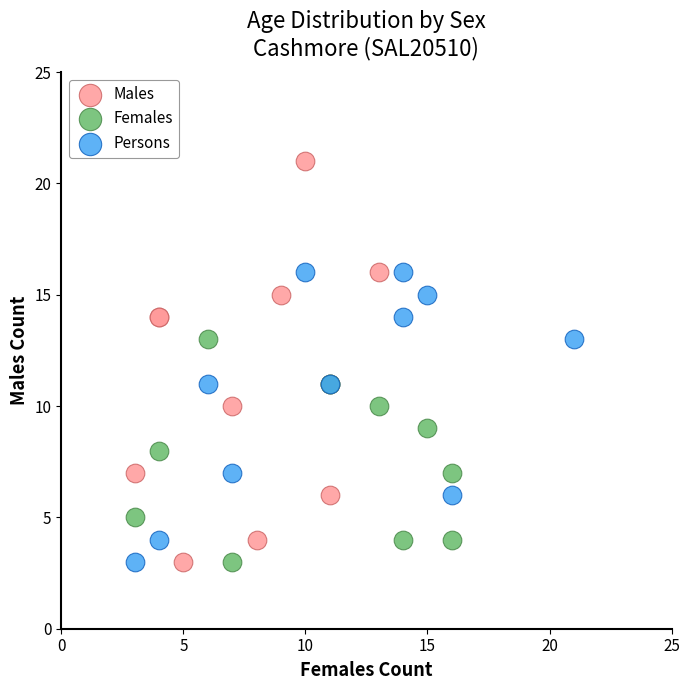

Which series reaches the maximum Y coordinate?

Males